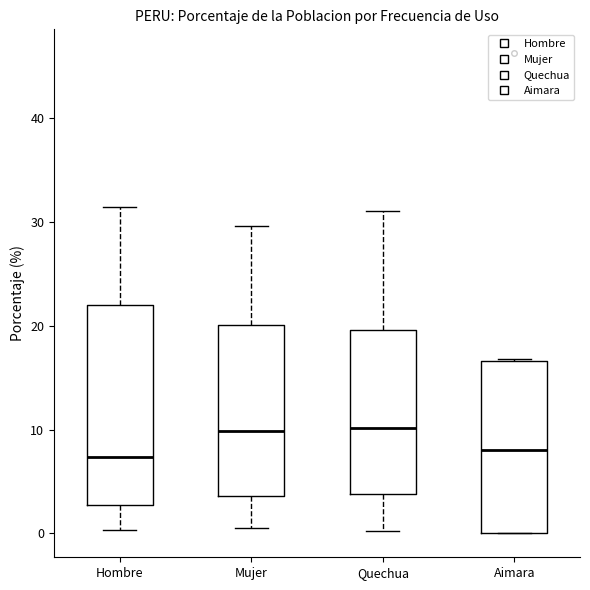

Reading left to right, read every box against the y-axis: the position of its median line, the range the box covers, and the ends of its whiskers. The values are not printed on the chart, so give them approximately, as read against the axis.

Hombre: median 7, box 3 to 22, whiskers 0 to 31
Mujer: median 10, box 4 to 20, whiskers 1 to 30
Quechua: median 10, box 4 to 20, whiskers 0 to 31
Aimara: median 8, box 0 to 17, whiskers 0 to 17